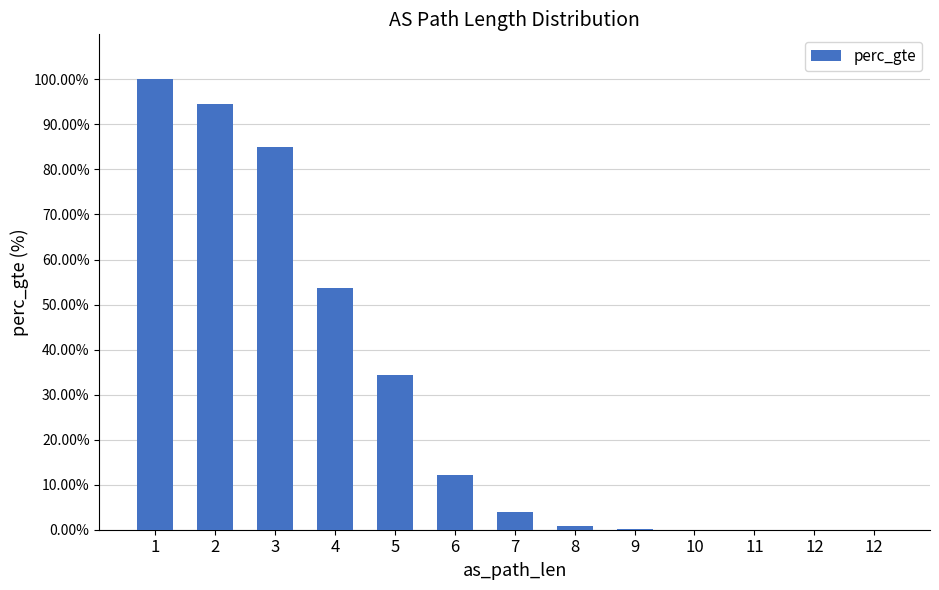

Are the bars horizontal?

No